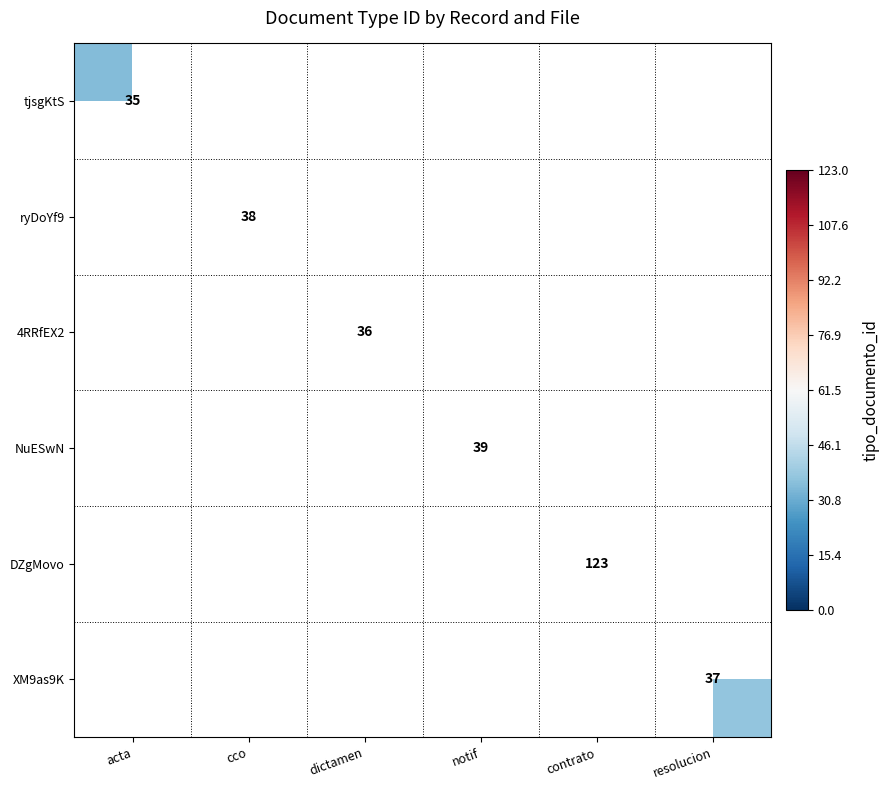

Is it true that XM9as9K equals 14 at resolucion?

False